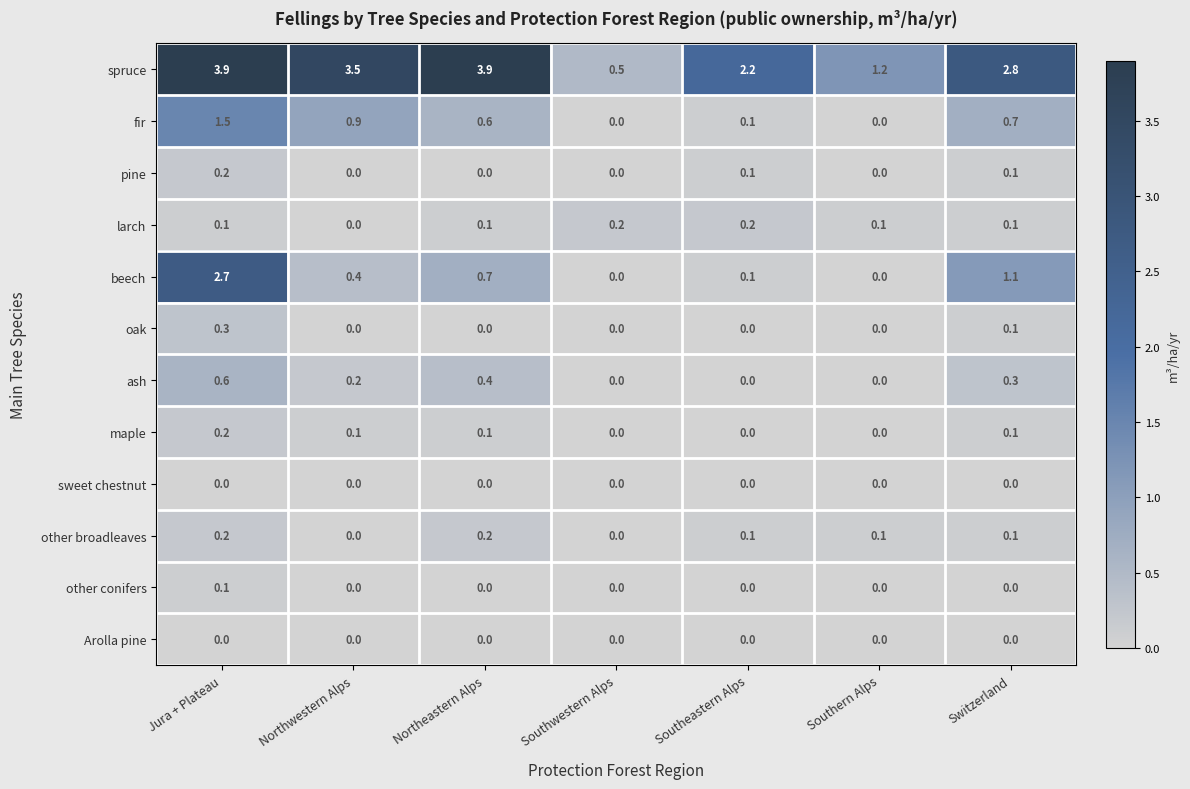

What is the spread (max minus min) of values at Switzerland?

2.8